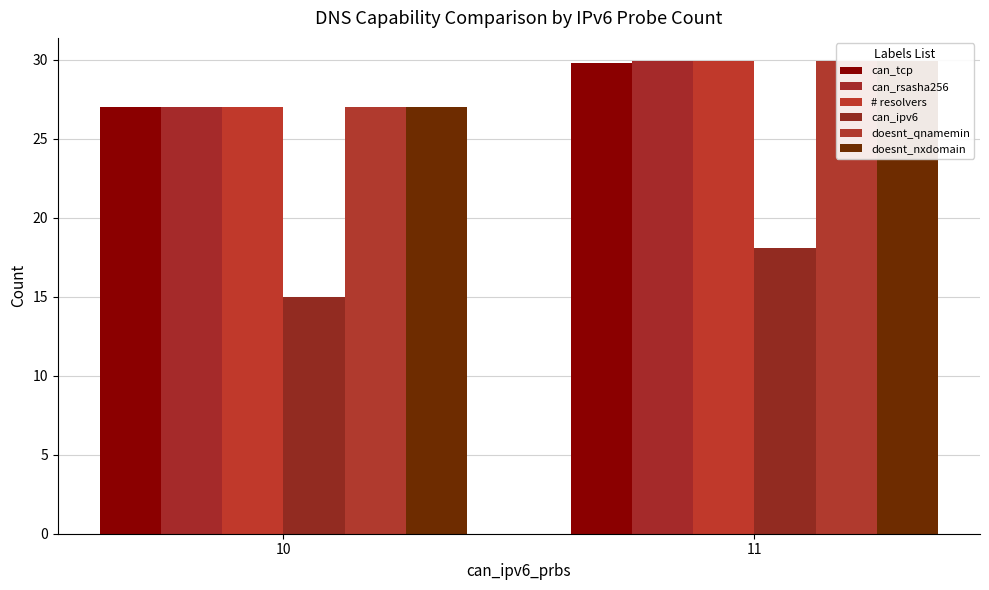

Reading right to left, transcribe all the data shown in this chart.

can_tcp: 29.8	27.0
can_rsasha256: 29.9	27.0
# resolvers: 29.9	27.0
can_ipv6: 18.1	15.0
doesnt_qnamemin: 29.9	27.0
doesnt_nxdomain: 29.9	27.0